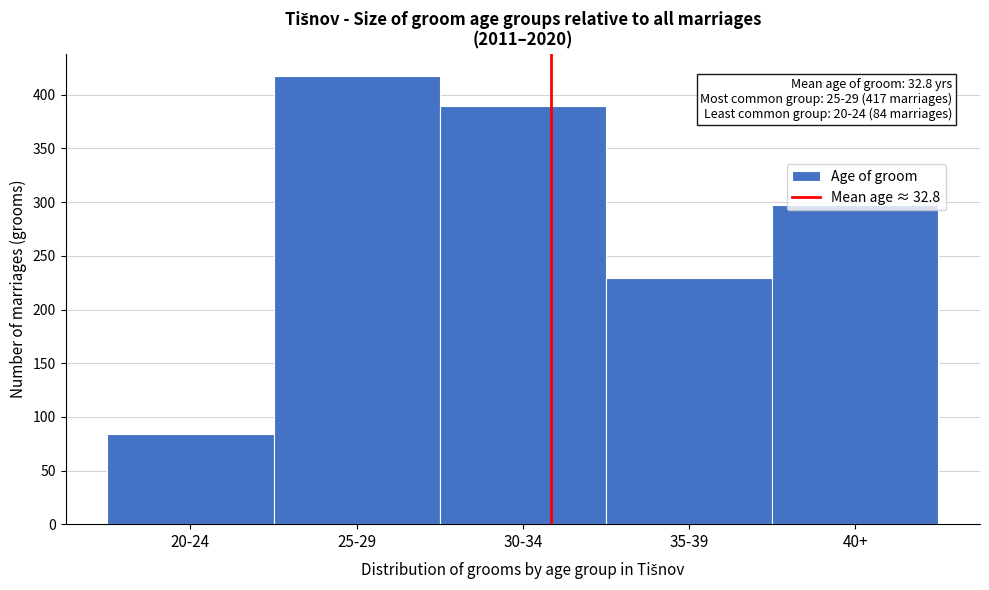

List the labels in order of value, largest first.

25-29, 30-34, 40+, 35-39, 20-24